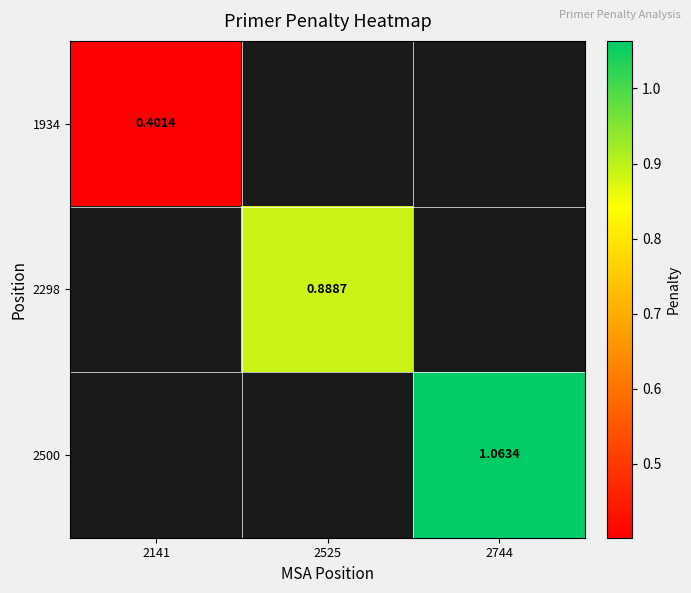

Is the value of 1934 at 2141 greater than the value of 2298 at 2525?

No